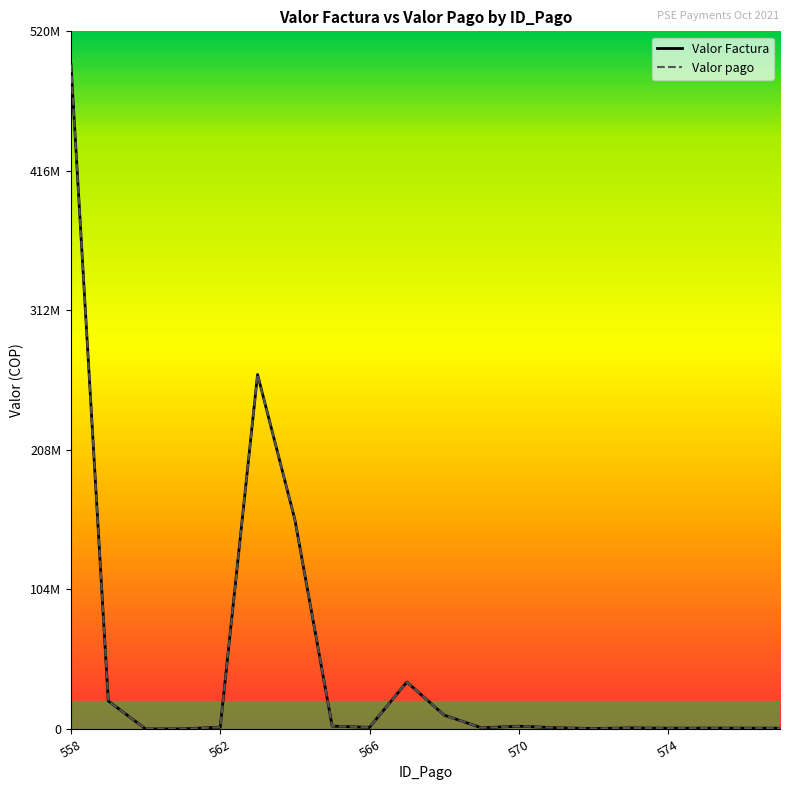

Does the chart display data point markers on the line(s)?

No